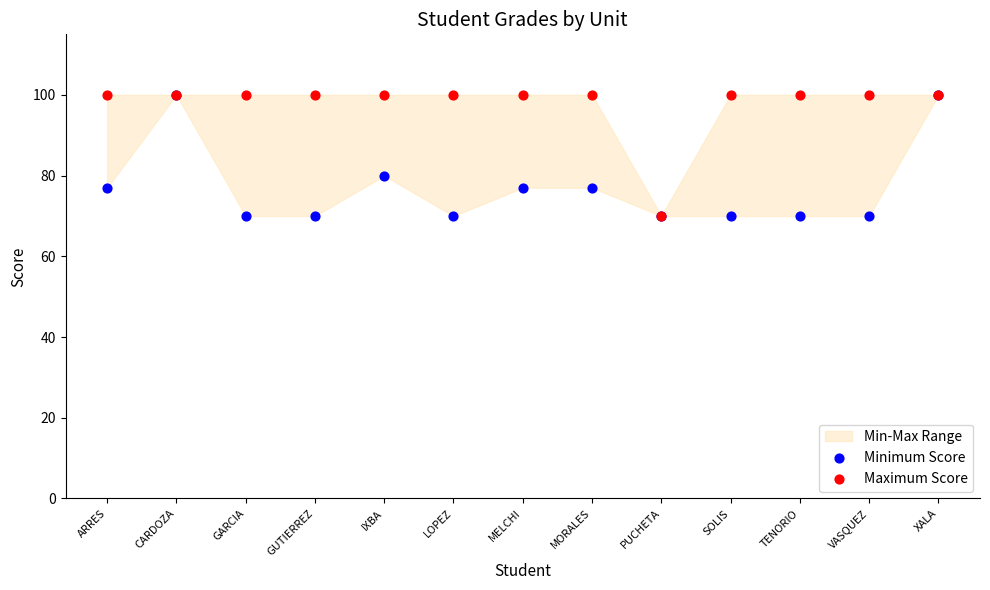

In the Minimum Score series, what Y value is closest to 85?

80